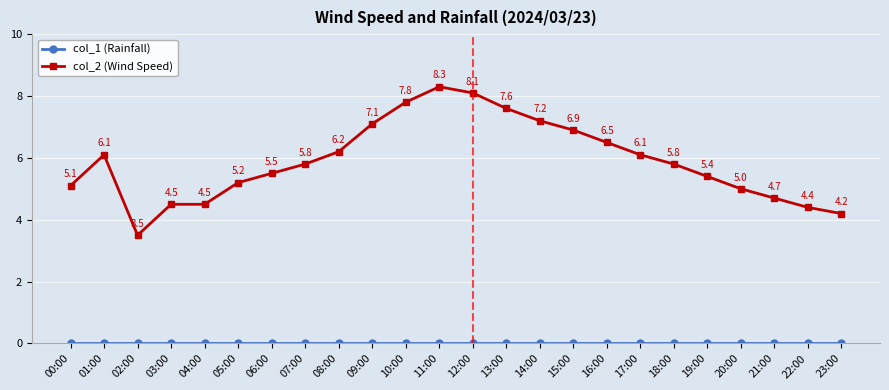

What is the label of the 21st point from the right?

03:00